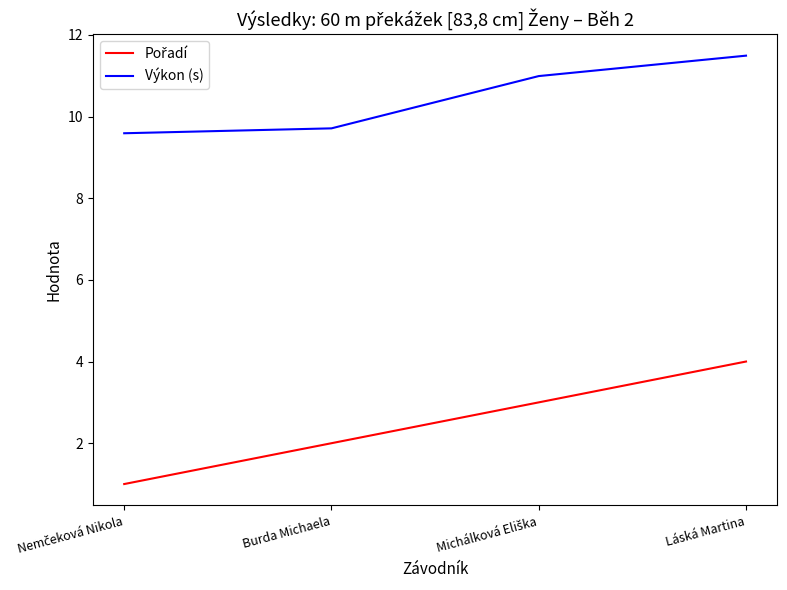

Count the number of data series in this chart.

2